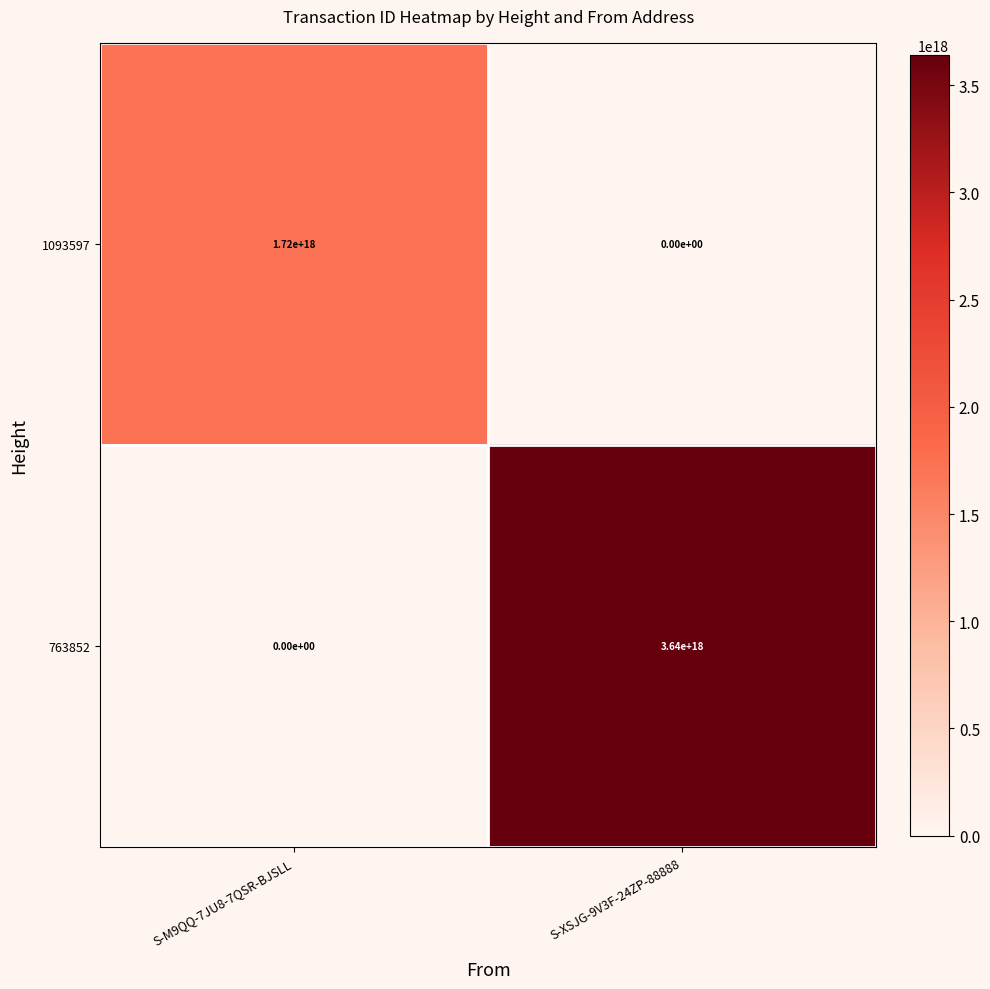

At which label does 763852 reach its peak?

S-XSJG-9V3F-24ZP-88888